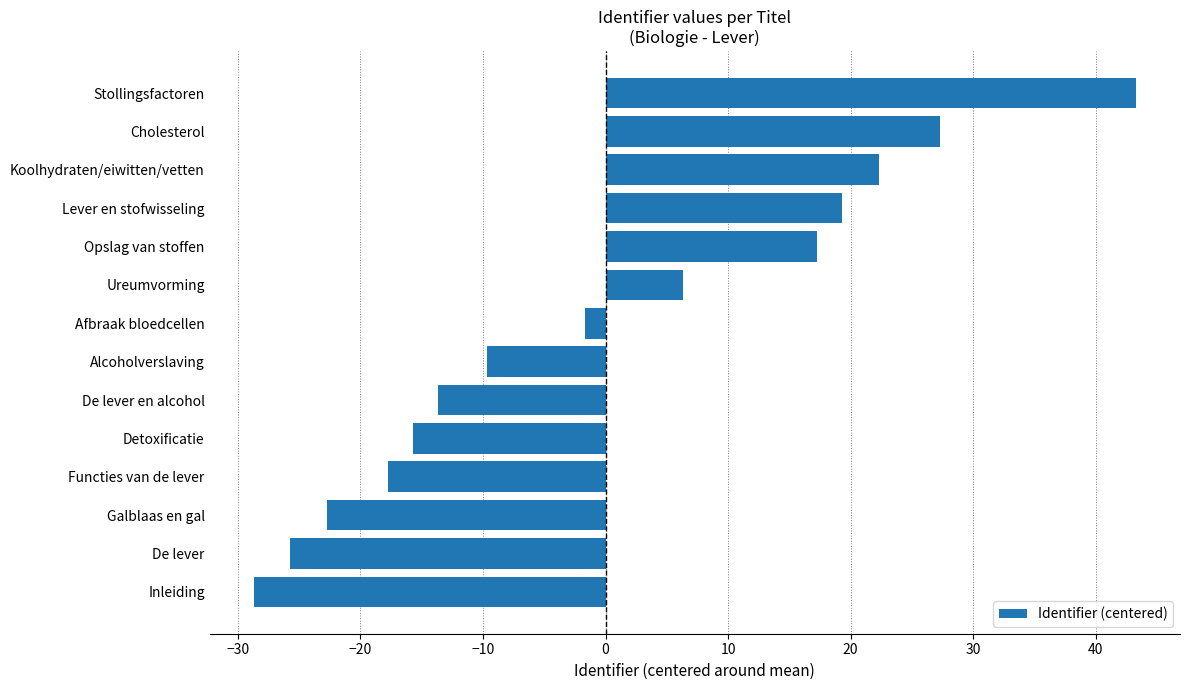

How many data points are less than -1?

8